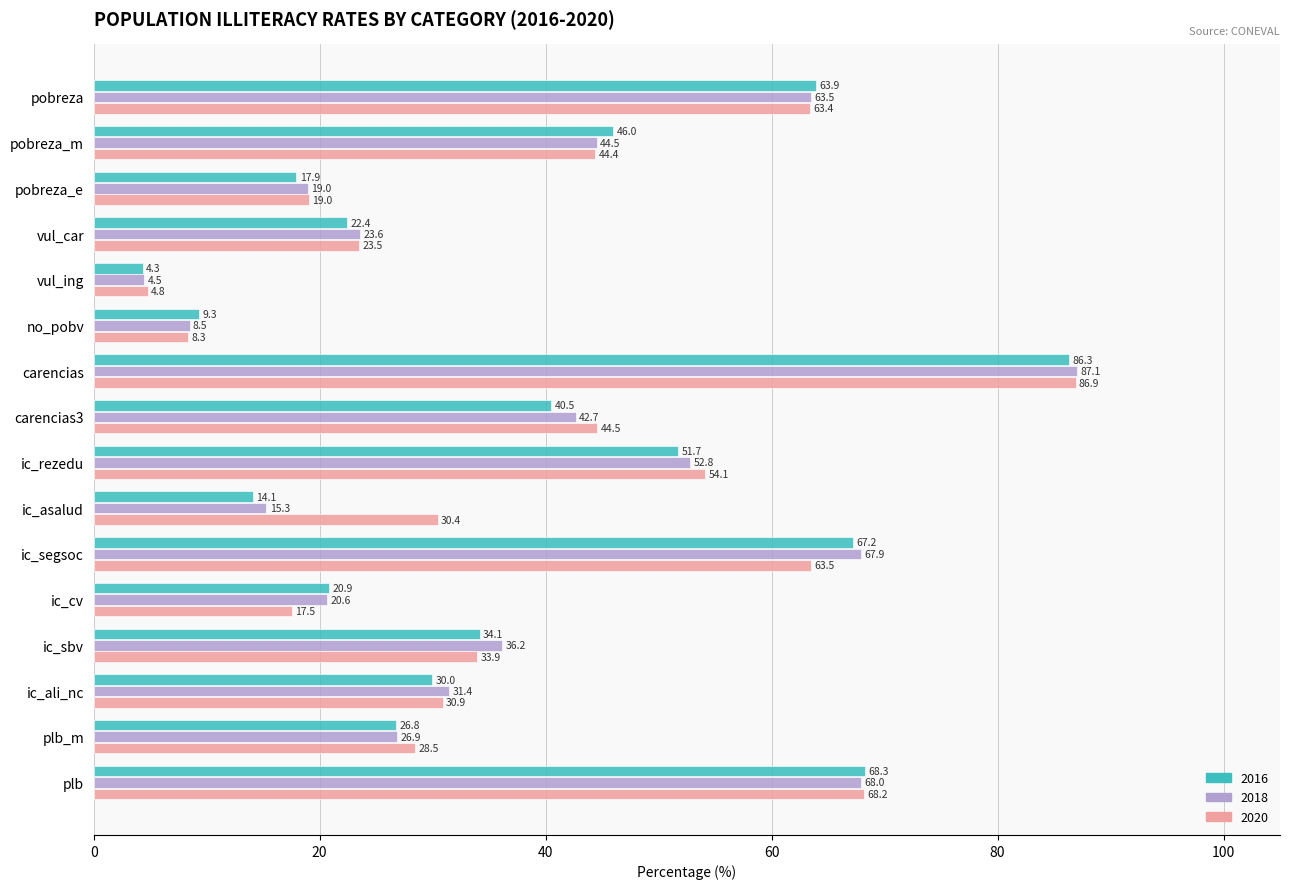

At which category is the sum across all series the highest?

carencias